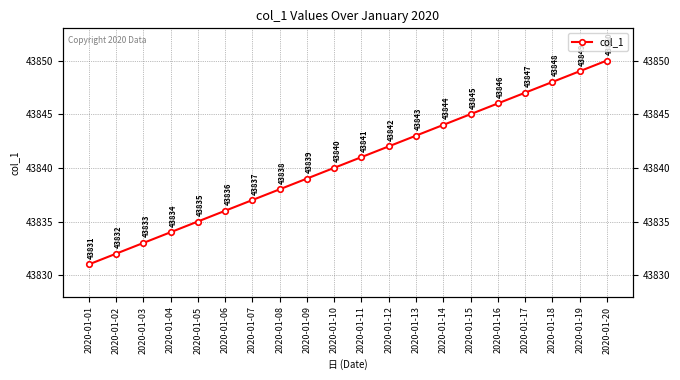

List the labels in order of value, largest first.

2020-01-20, 2020-01-19, 2020-01-18, 2020-01-17, 2020-01-16, 2020-01-15, 2020-01-14, 2020-01-13, 2020-01-12, 2020-01-11, 2020-01-10, 2020-01-09, 2020-01-08, 2020-01-07, 2020-01-06, 2020-01-05, 2020-01-04, 2020-01-03, 2020-01-02, 2020-01-01